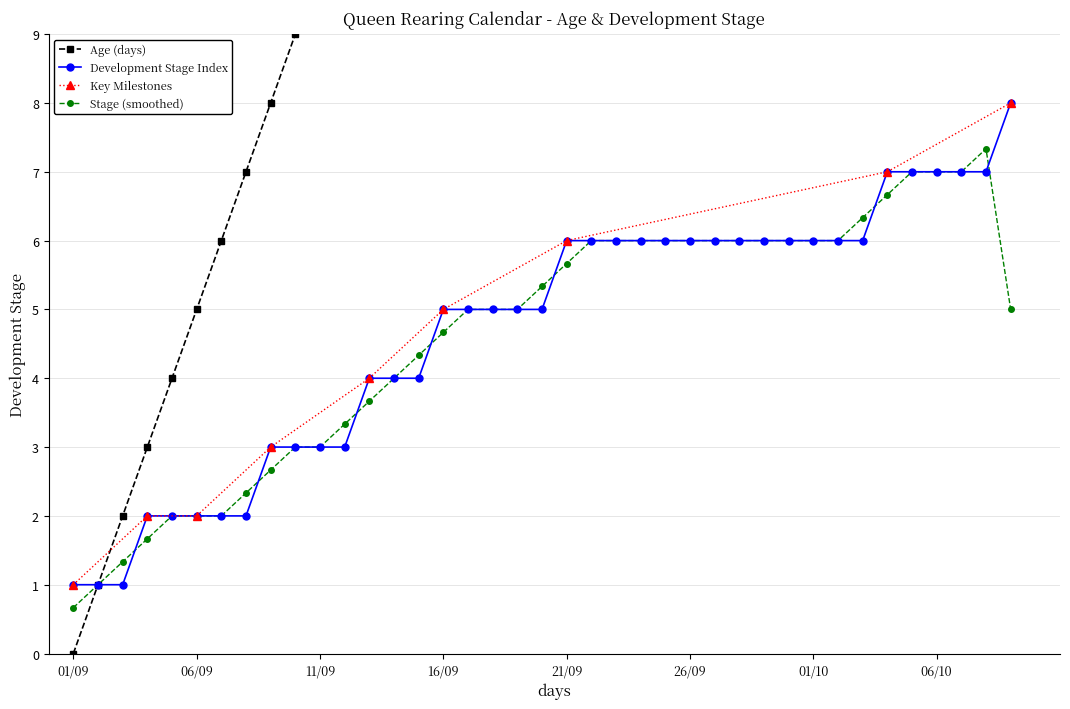

Which series has the widest spread of values?

Queen Age (days)